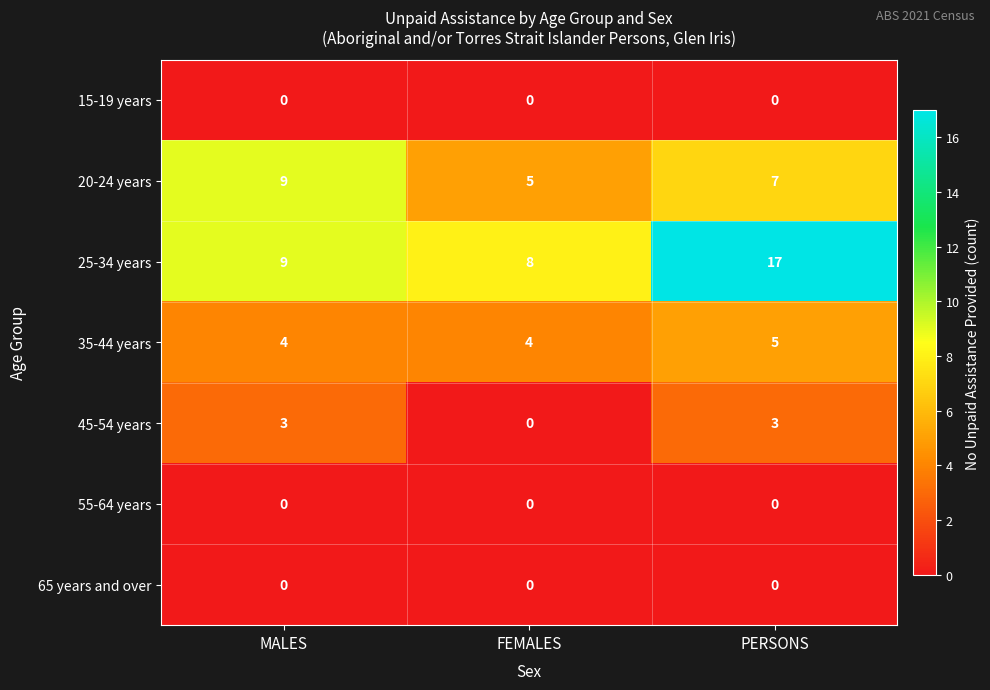

What is the spread (max minus min) of values at FEMALES?

8